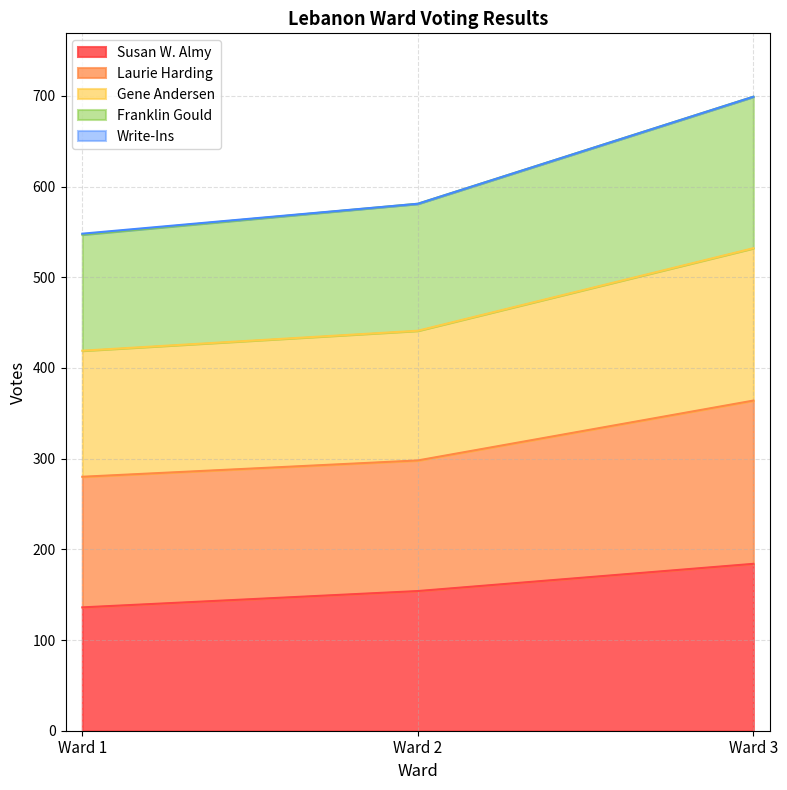

How many Susan W. Almy values are between 136 and 184?

3